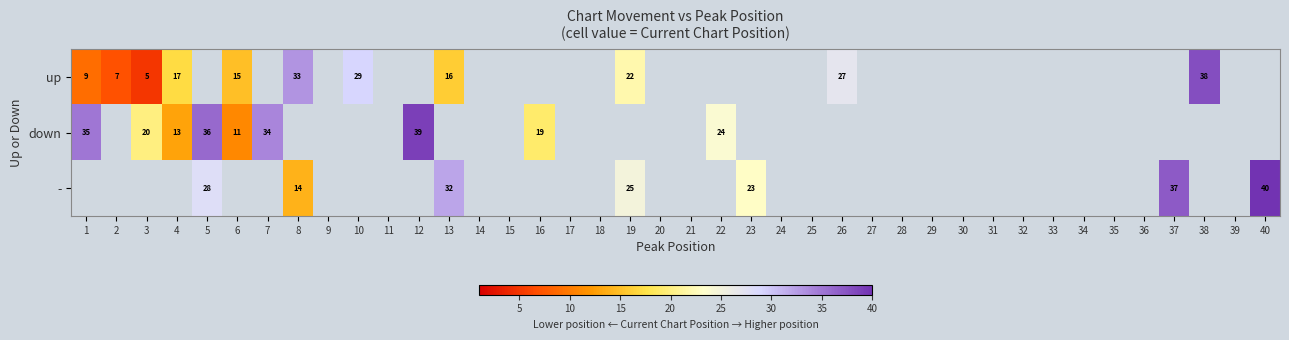

What is the sum of the - values at 13 and 40?

72